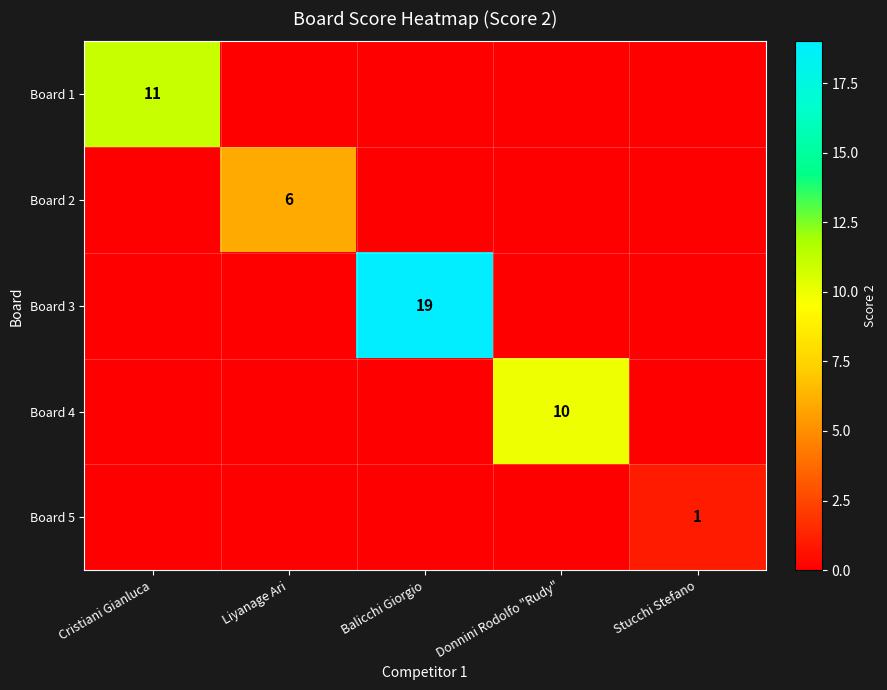

The value of Board 4 at Donnini Rodolfo "Rudy" is 6. True or false?

False